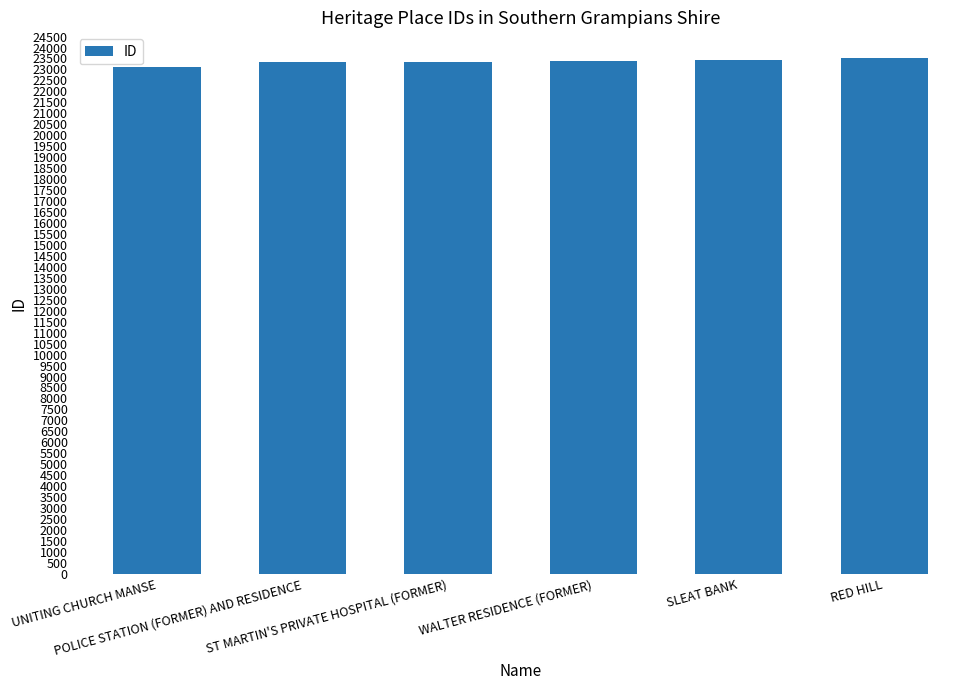

What is the greatest value displayed?

23516